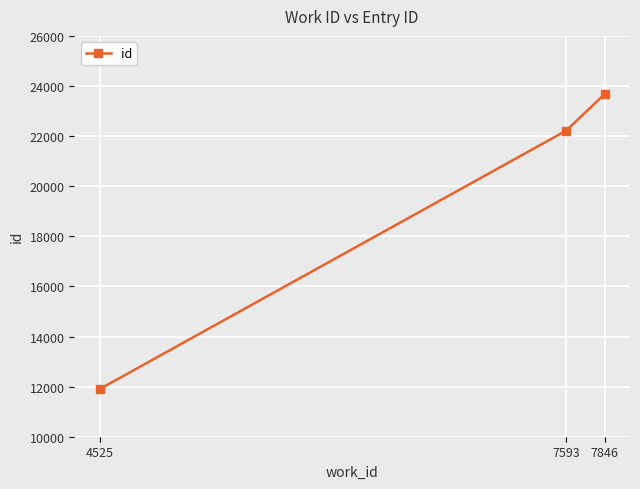

What is the change in value from 7593 to 7846?

+1461